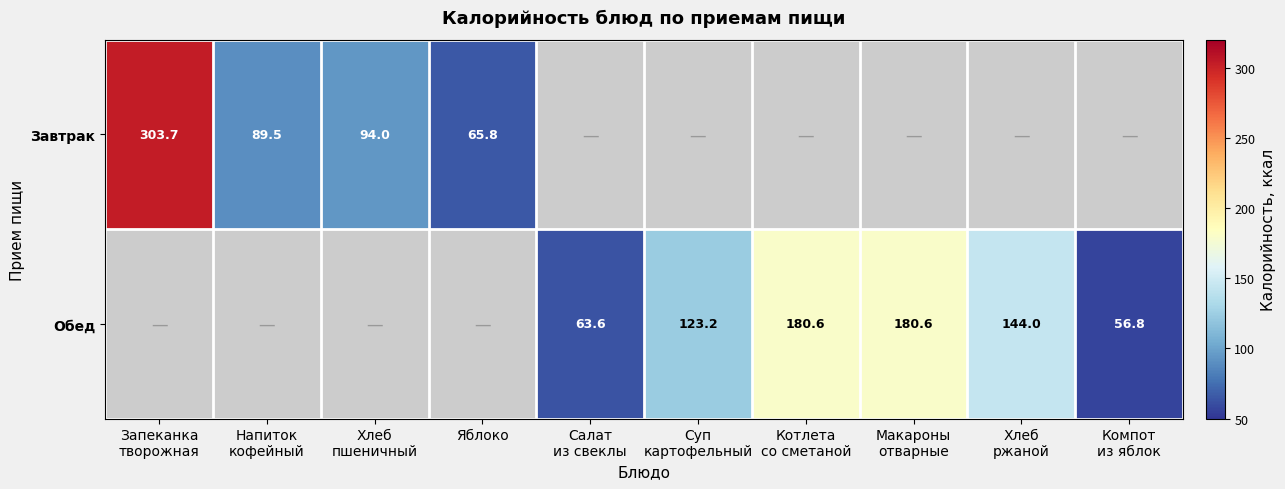

How many series are shown in this chart?

2